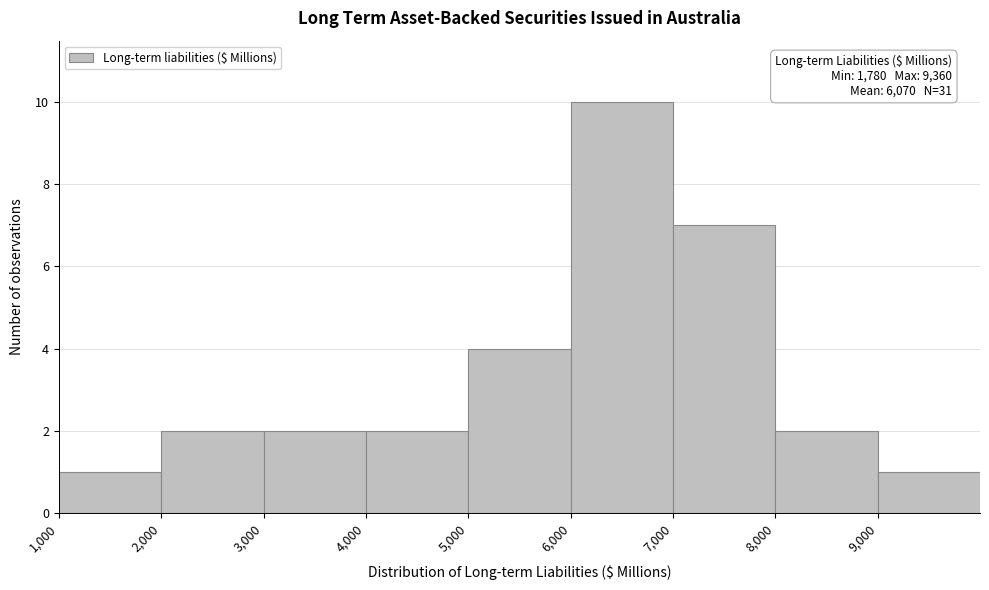

Which range on the x-axis has the tallest bar?

6000 to 7000